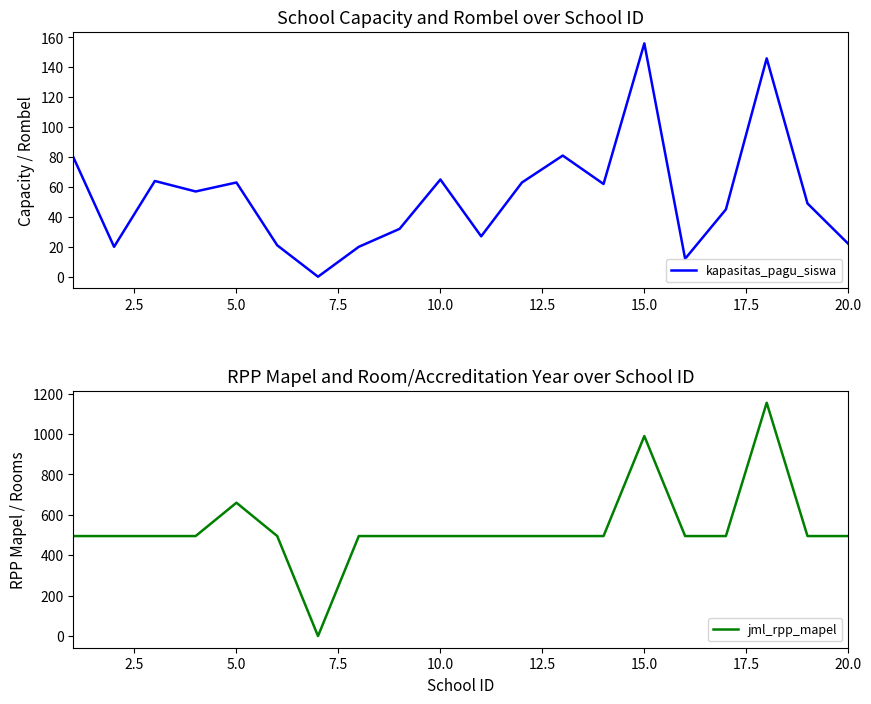

What position from the right is 10.0?

11